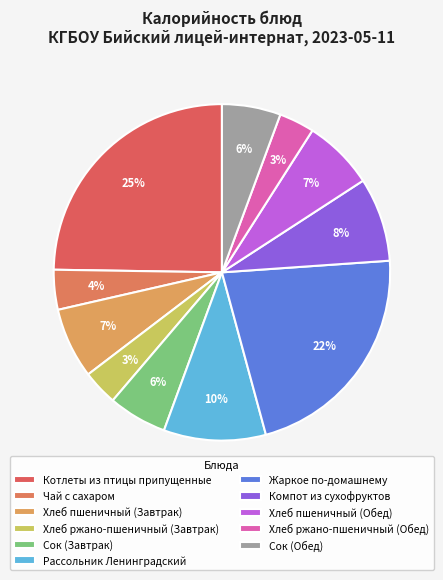

Count the number of slices in the pie.

11